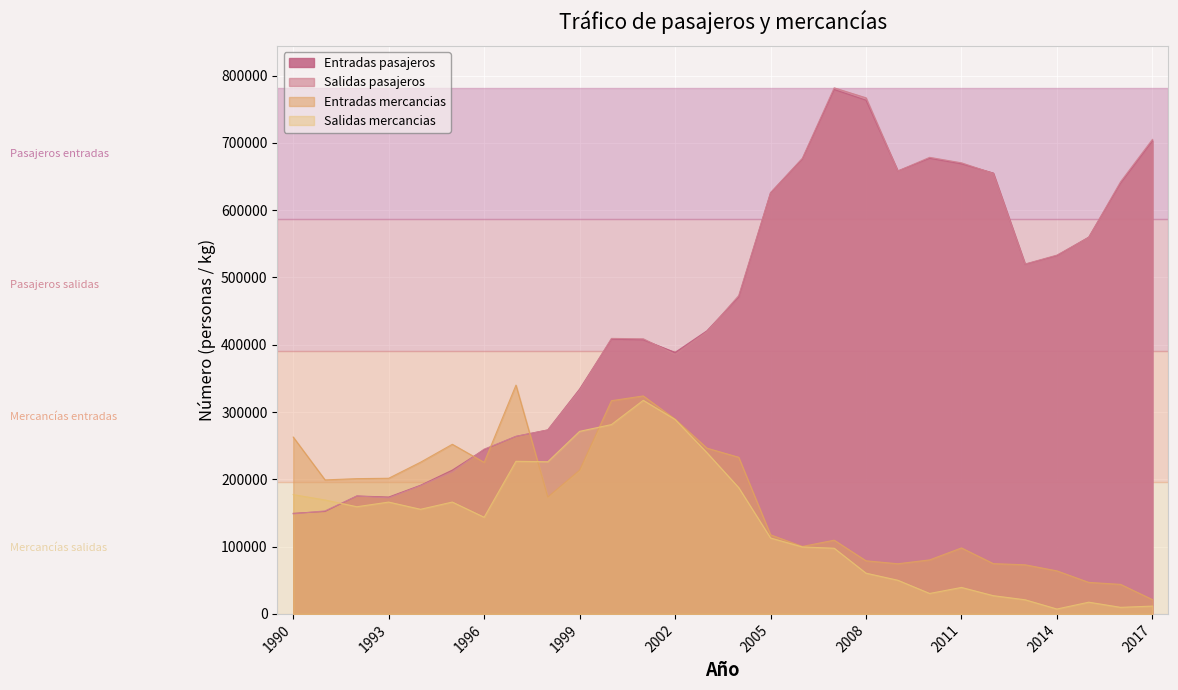

What is the greatest value displayed?

781685